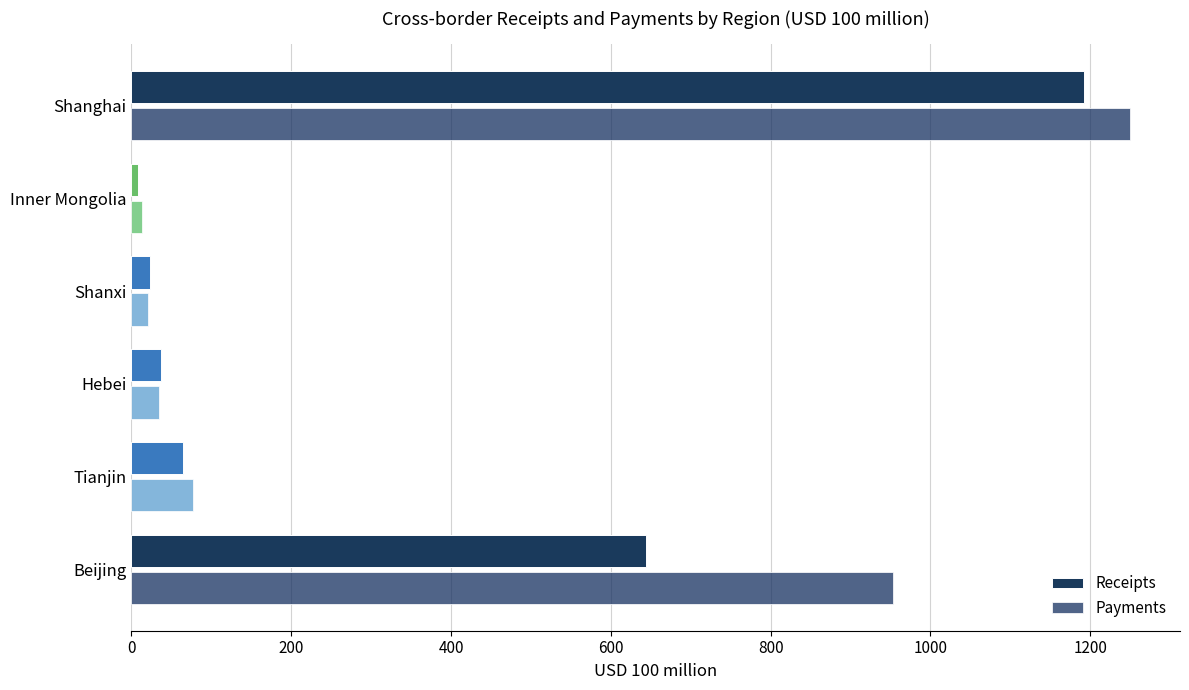

Rank the categories by Receipts value from highest to lowest.

Shanghai, Beijing, Tianjin, Hebei, Shanxi, Inner Mongolia